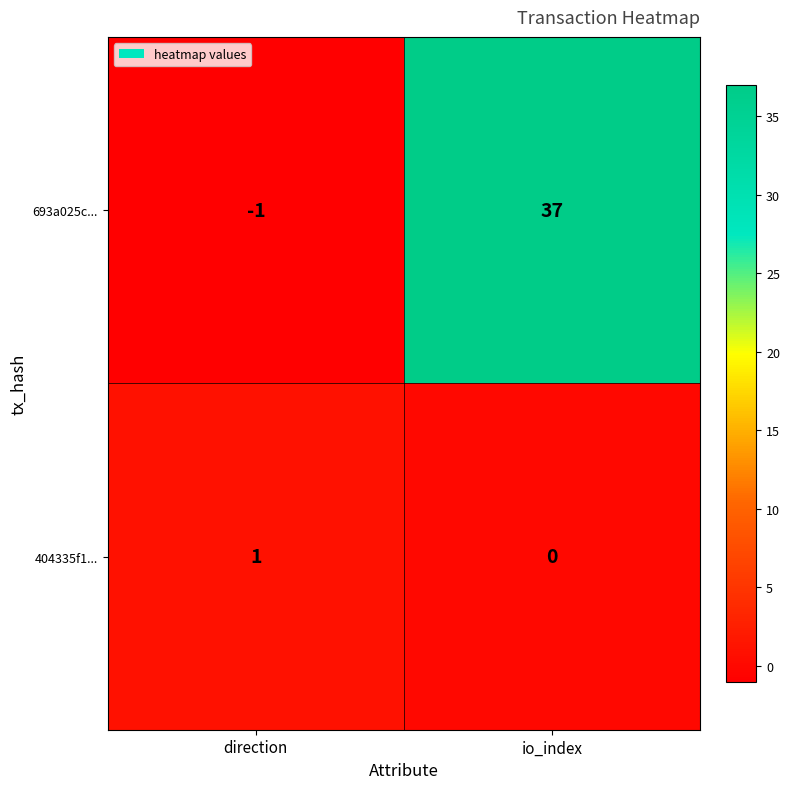

Where is 693a025c... nearest to the value 18?

direction